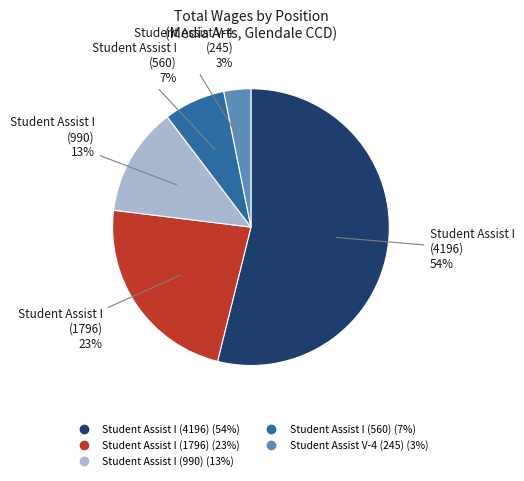

Which slice is the smallest?

Student Assist V-4 (245)